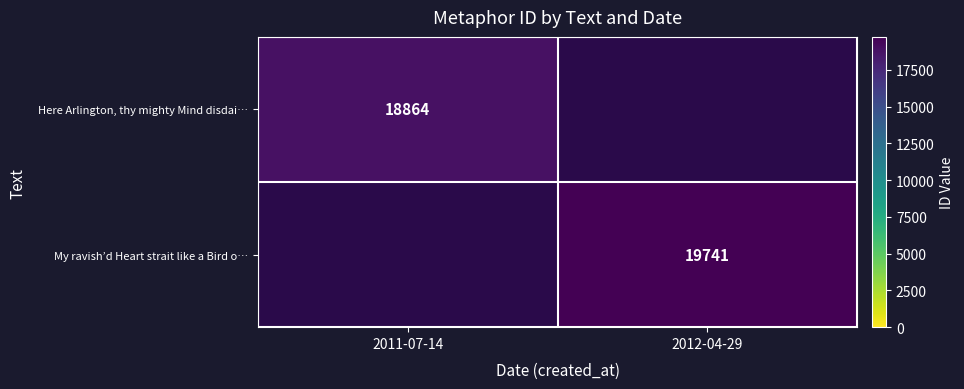

True or false: Here Arlington, thy mighty Mind disdai… has a value of 6038 at 2011-07-14.

False